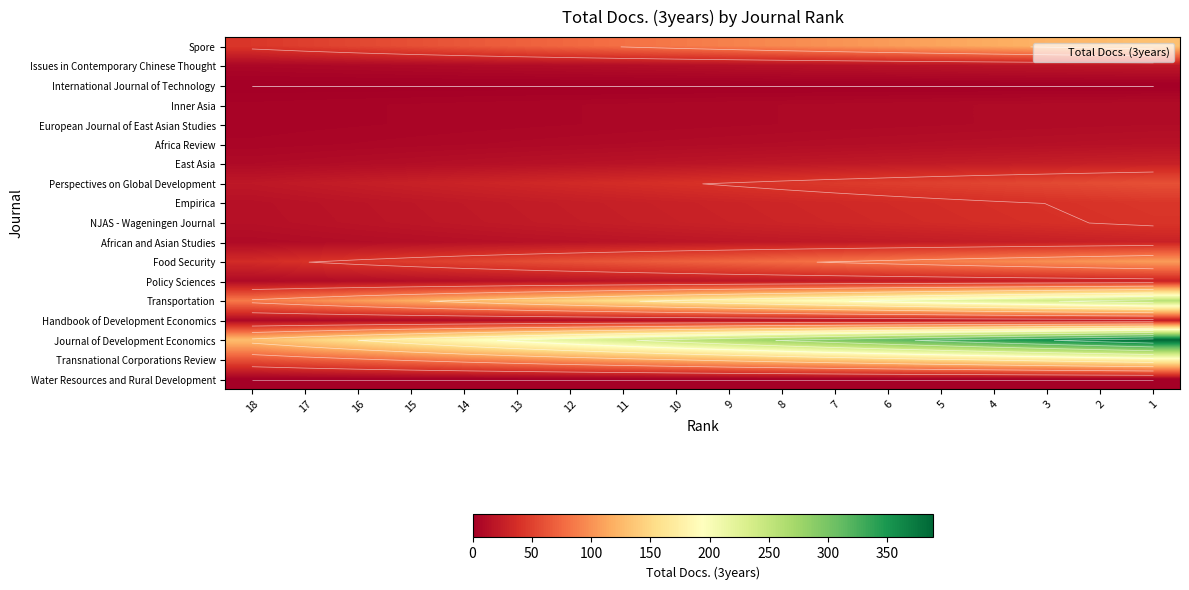

Which label corresponds to the largest value in the chart?

1